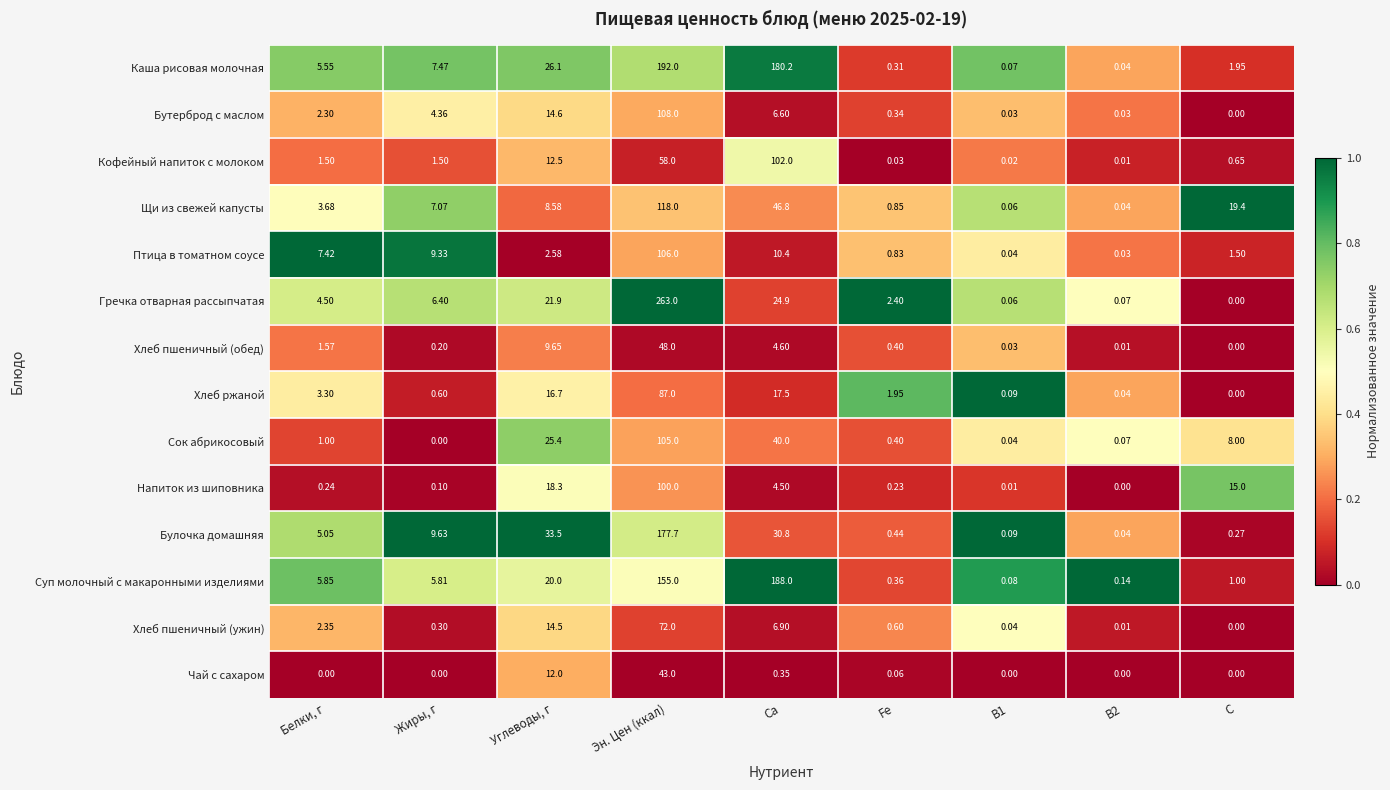

At which category does the chart reach its peak across all series?

Эн. Цен (ккал)